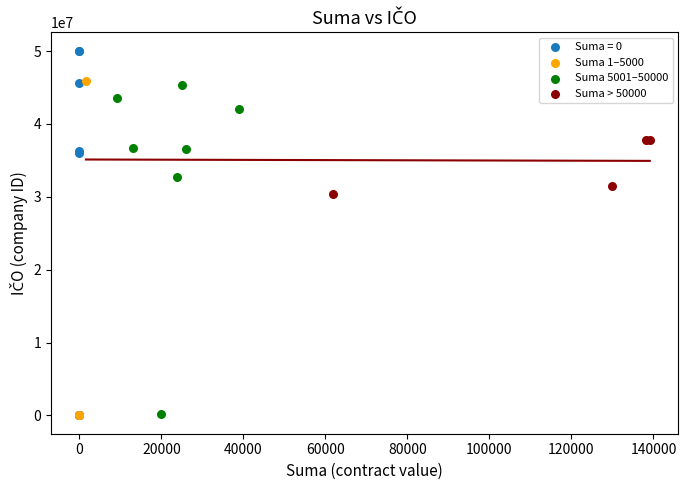

Which series has the widest spread of Y values?

Suma = 0